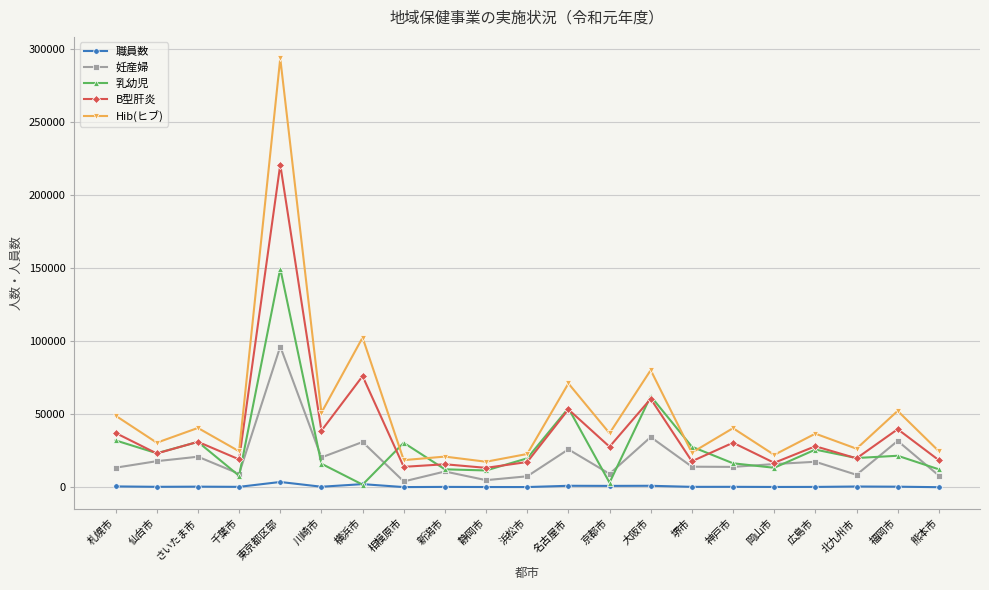

True or false: 職員数 and Hib(ヒブ) cross at least once.

False